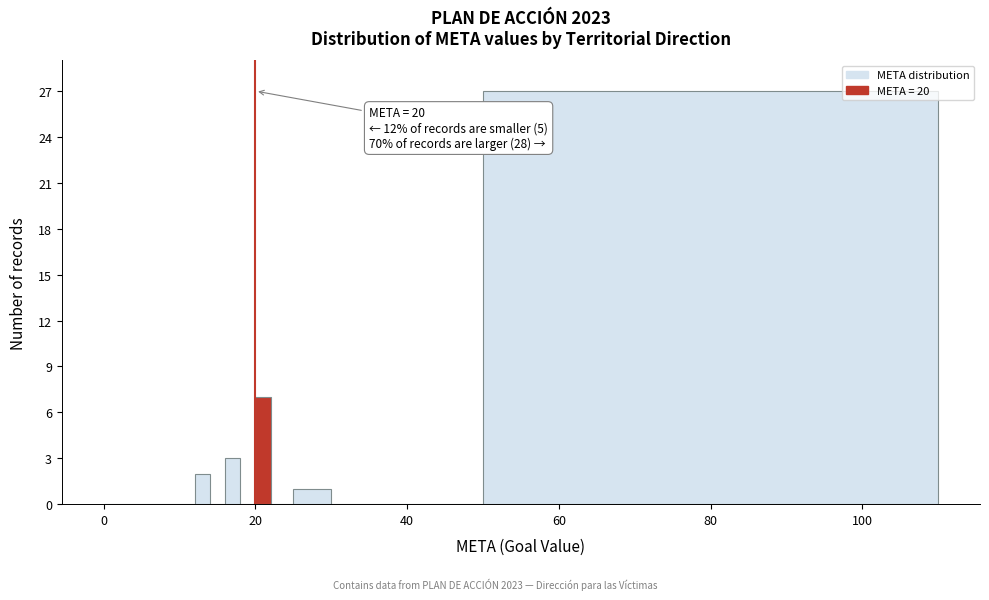

Read against the x-axis, roughly where is the centre of the tallest bar?

80